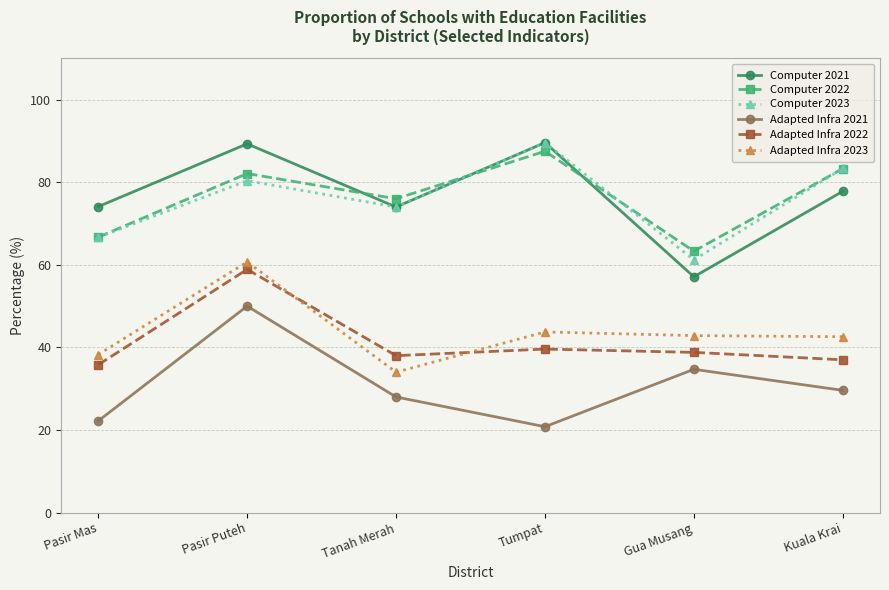

Rank the categories by Computer 2022 value from highest to lowest.

Tumpat, Kuala Krai, Pasir Puteh, Tanah Merah, Pasir Mas, Gua Musang